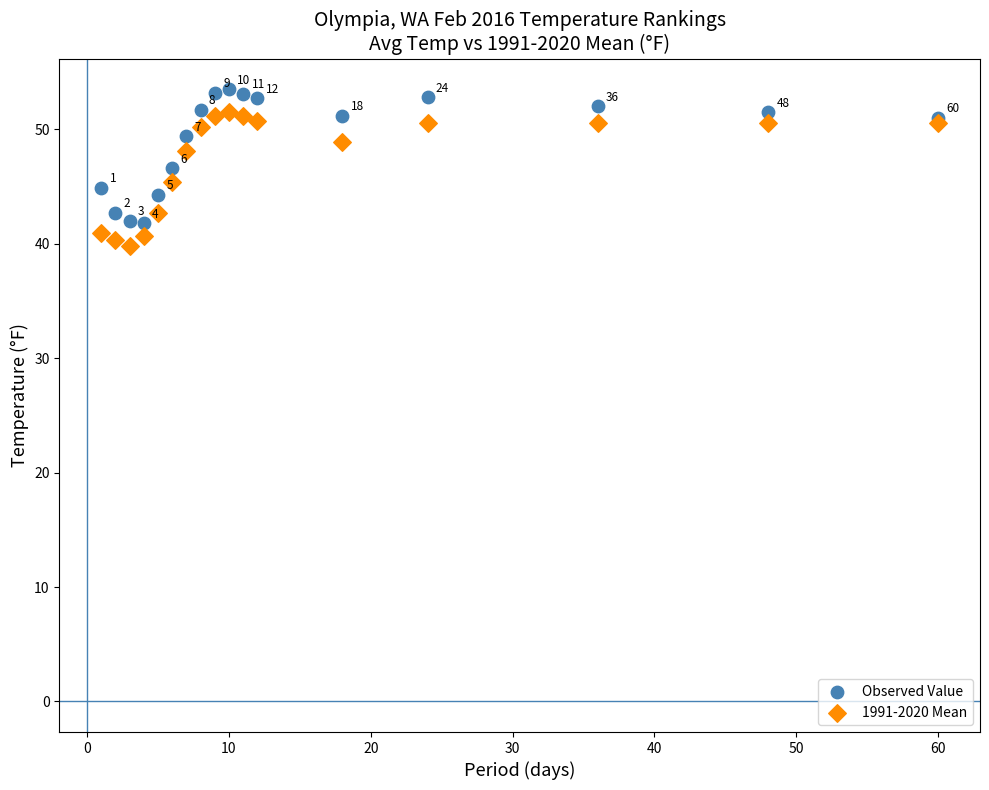

What is the X range (max minus min) for the scatter plot?

59.0